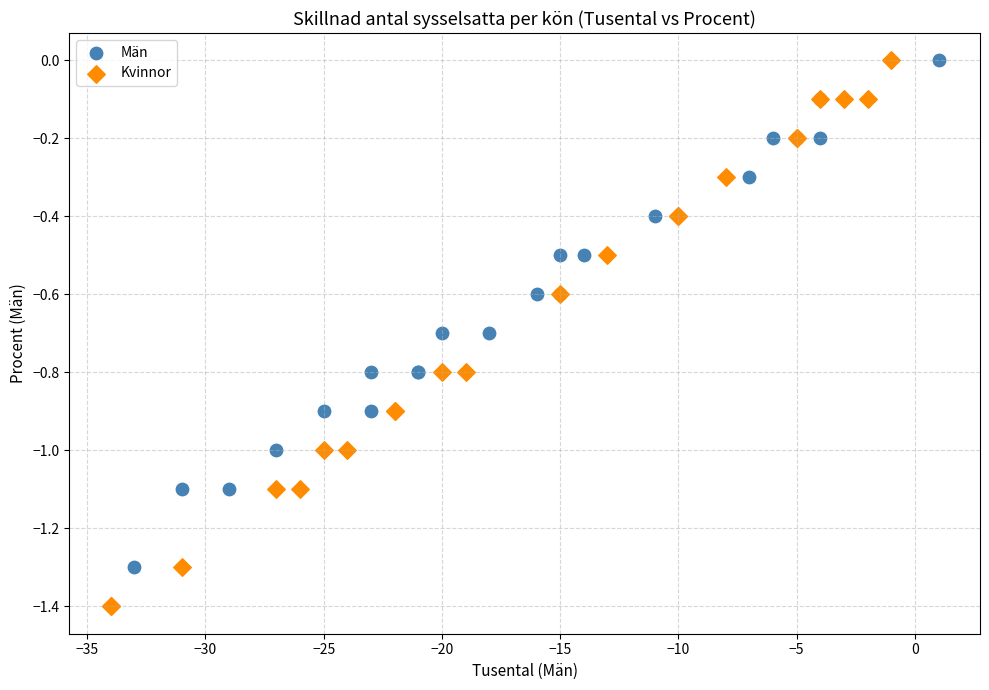

What are all the series names shown in the legend?

Män, Kvinnor